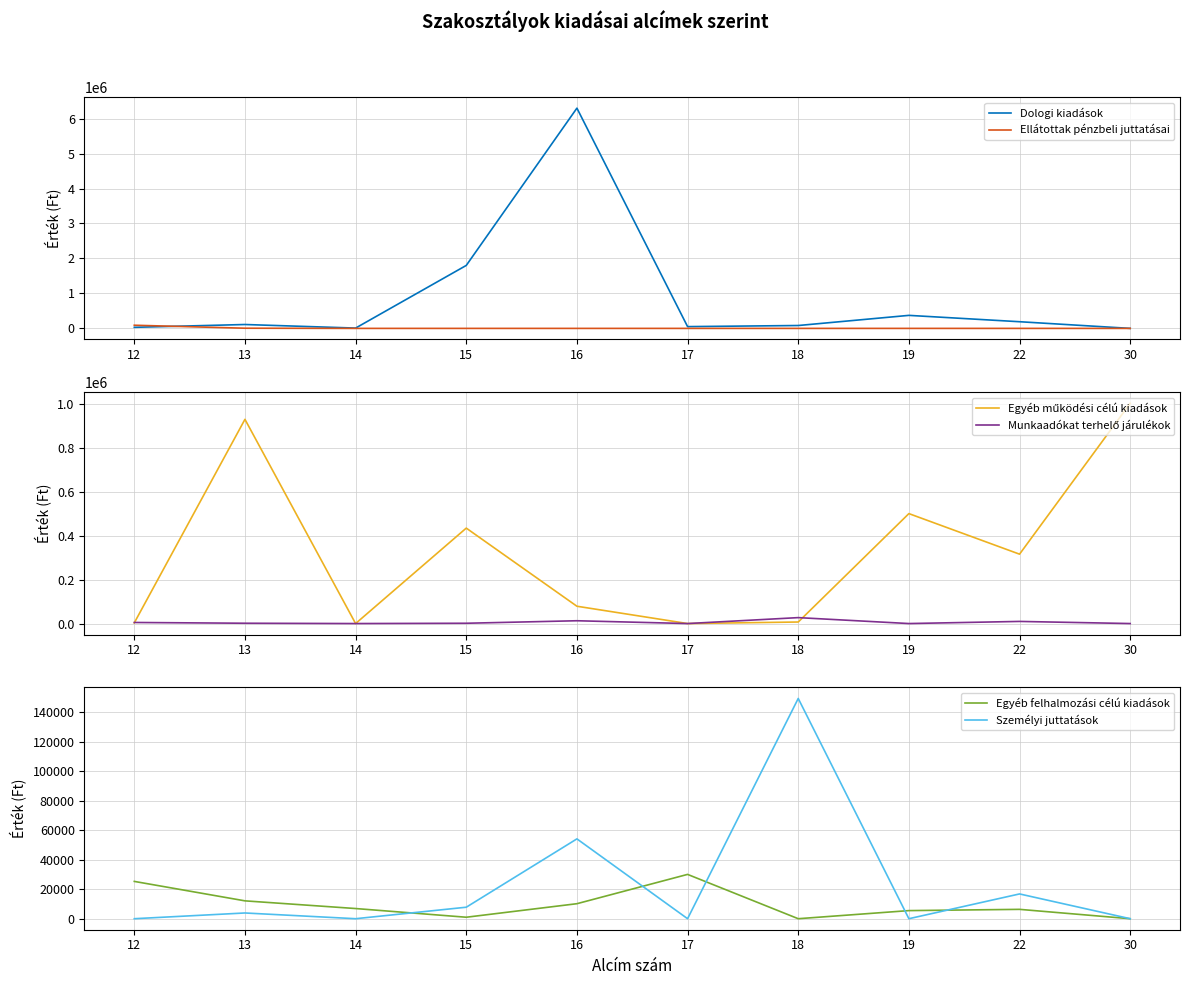

Is the value of Ellátottak pénzbeli juttatásai at 17 greater than the value of Munkaadókat terhelő járulékok at 22?

No